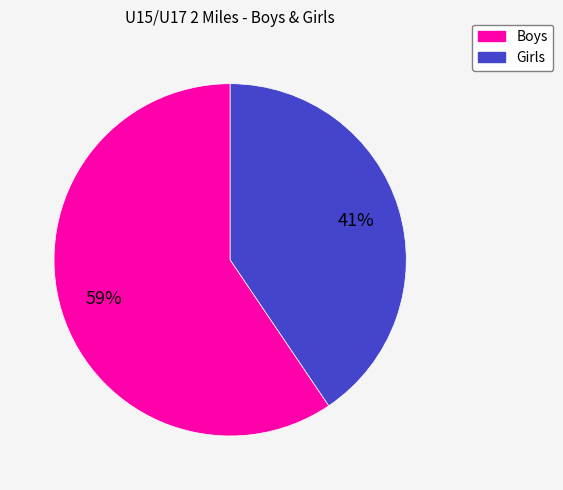

Count the number of slices in the pie.

2